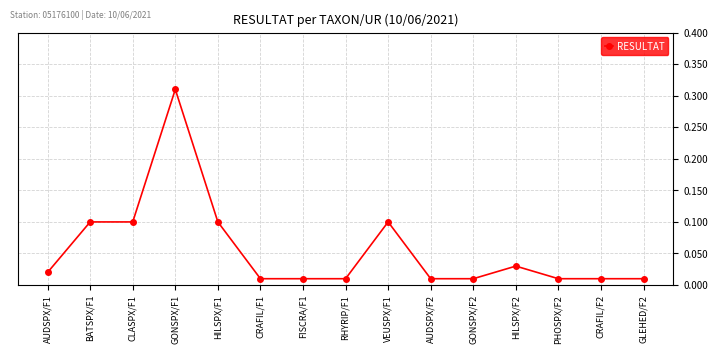

What is the sum of all values?

0.8